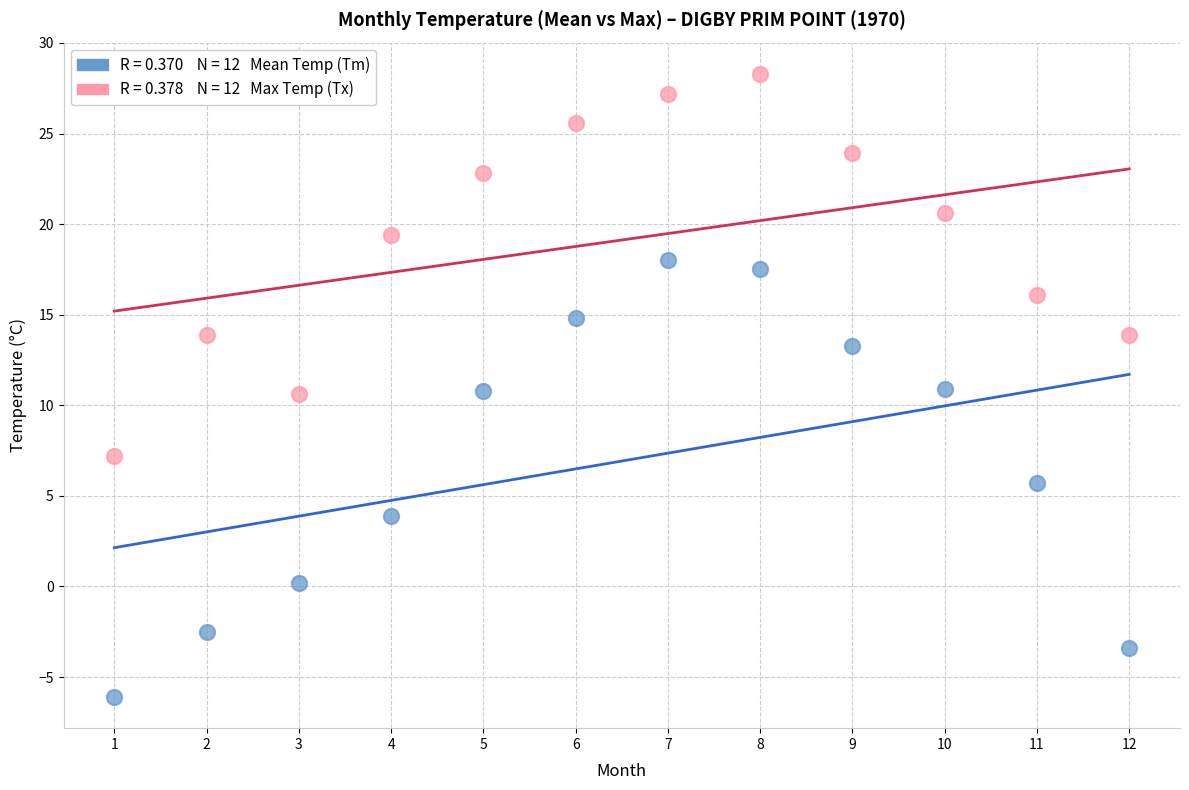

Across all data points, what is the range of Y values (max minus min)?

34.4